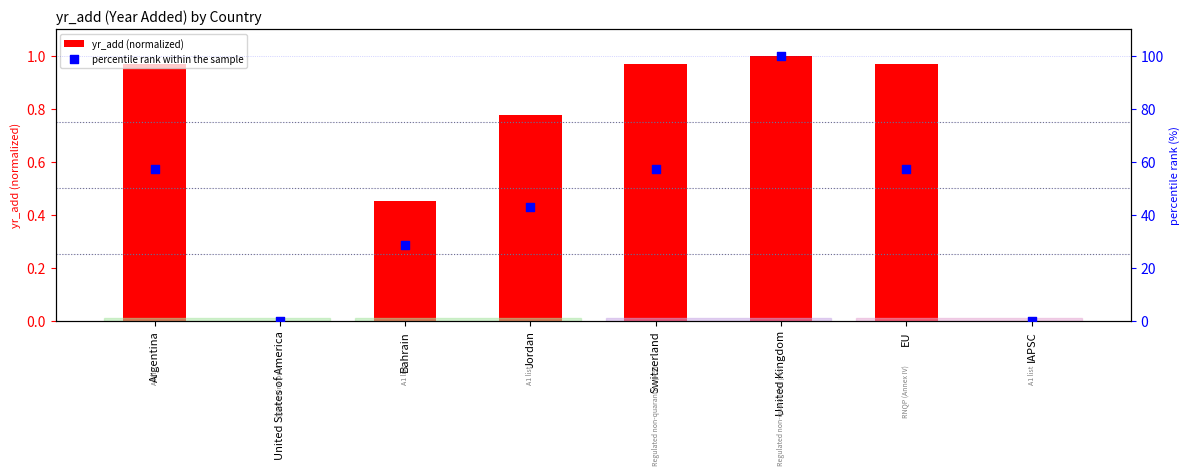

Which series contains the lowest Y value?

yr_add (normalized)